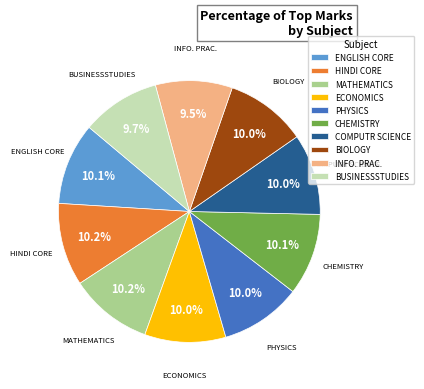

What is the ratio of the value at COMPUTR SCIENCE to the value at ECONOMICS?

1.0